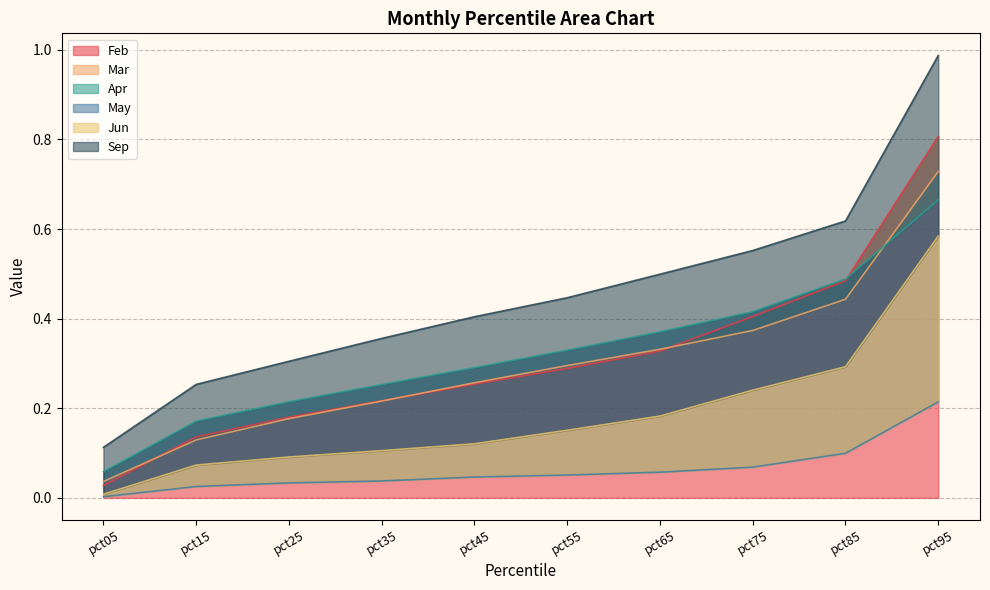

The Mar series shows 0.3 at pct55. True or false?

True